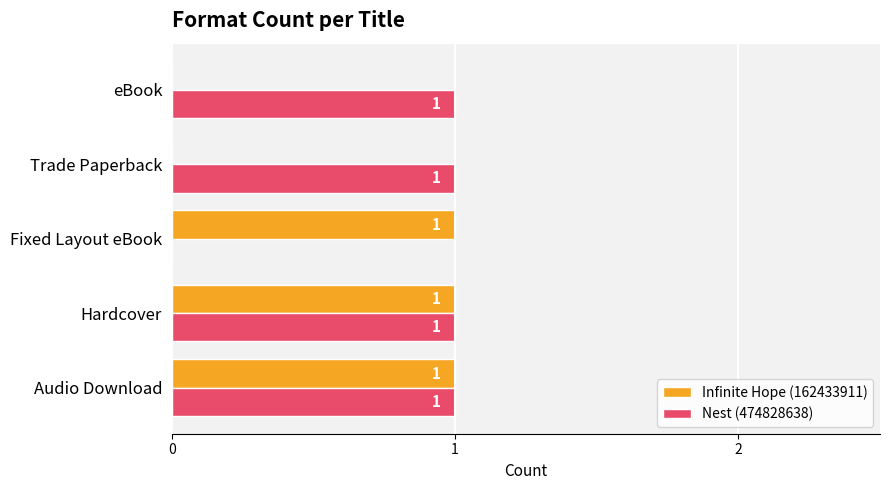

What is the average value of the Nest (474828638) series?

1